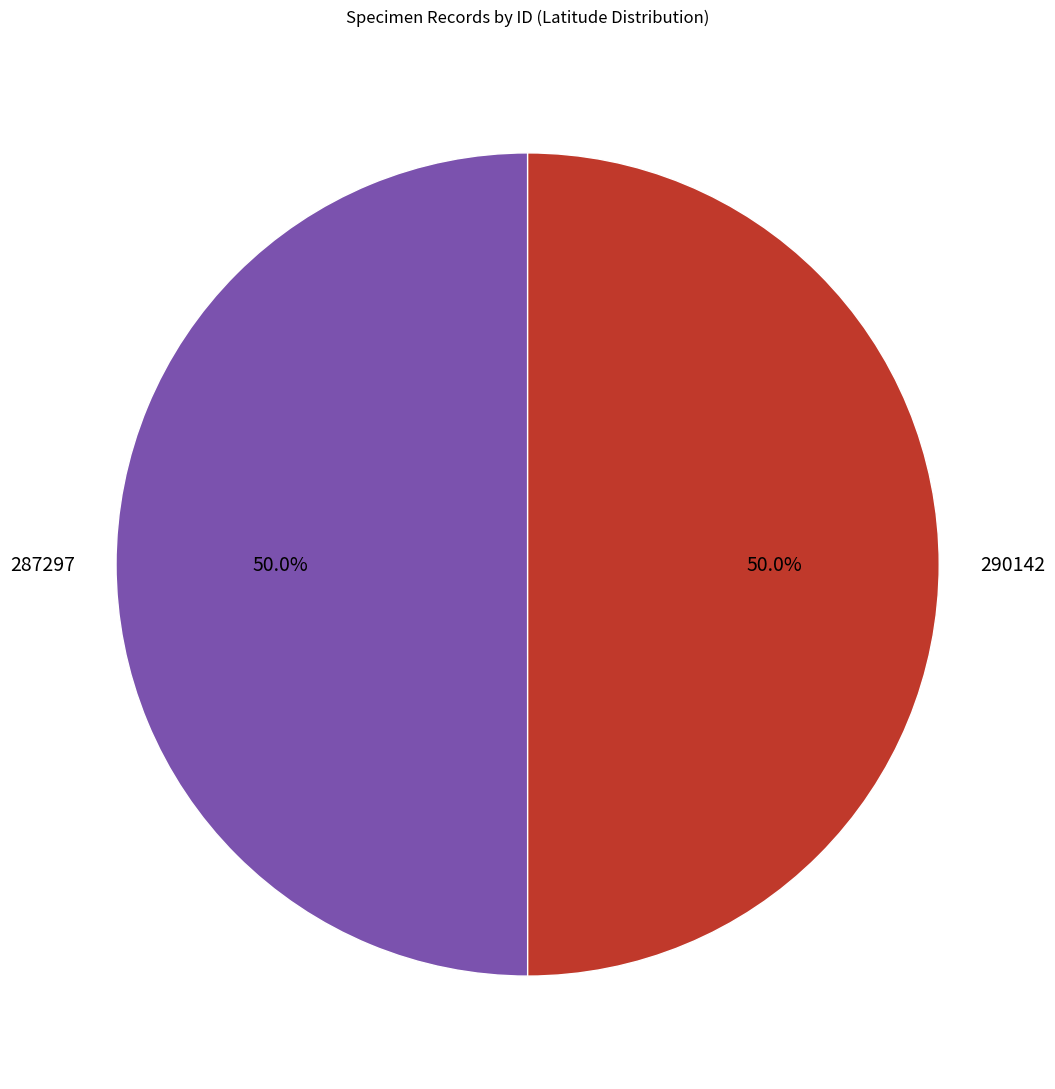

The 290142 slice represents 62% of the pie. True or false?

False